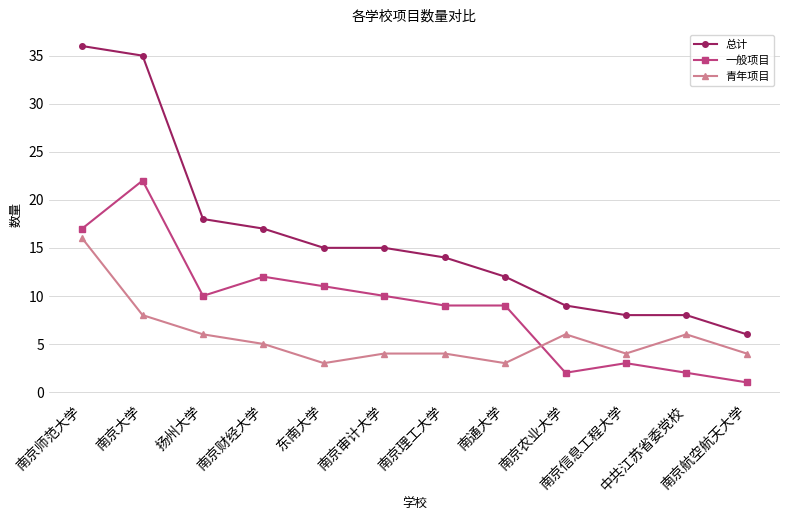

List the series in order of their overall mean, lowest first.

青年项目, 一般项目, 总计